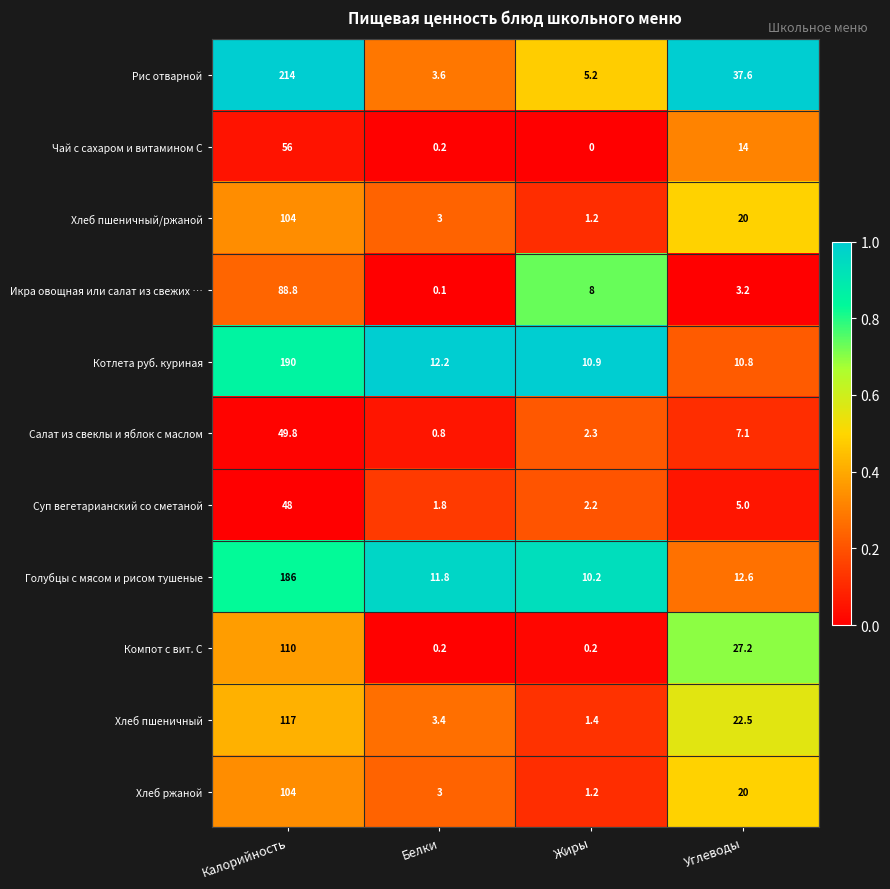

Where does the Рис отварной series first go above 37?

Калорийность